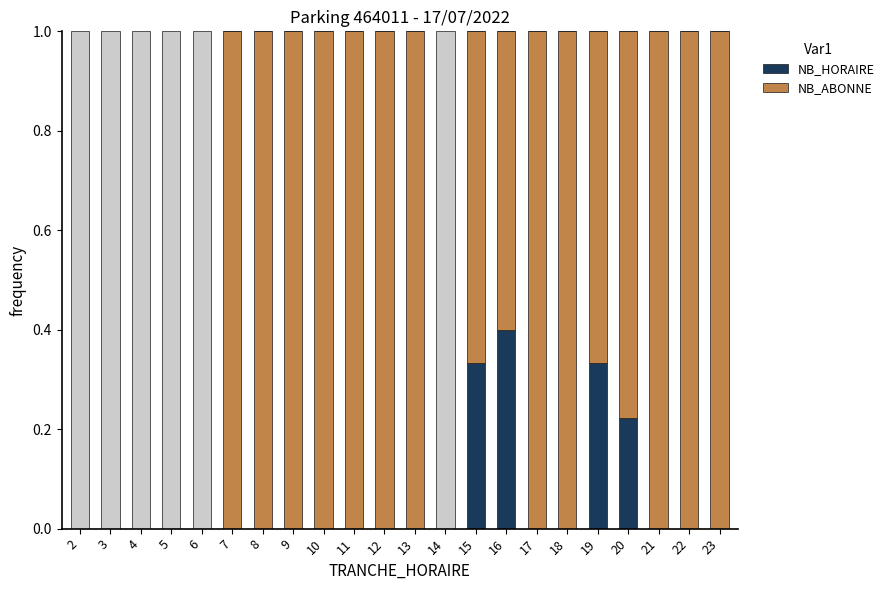

Is it true that NB_ABONNE equals 0.4 at 22?

False